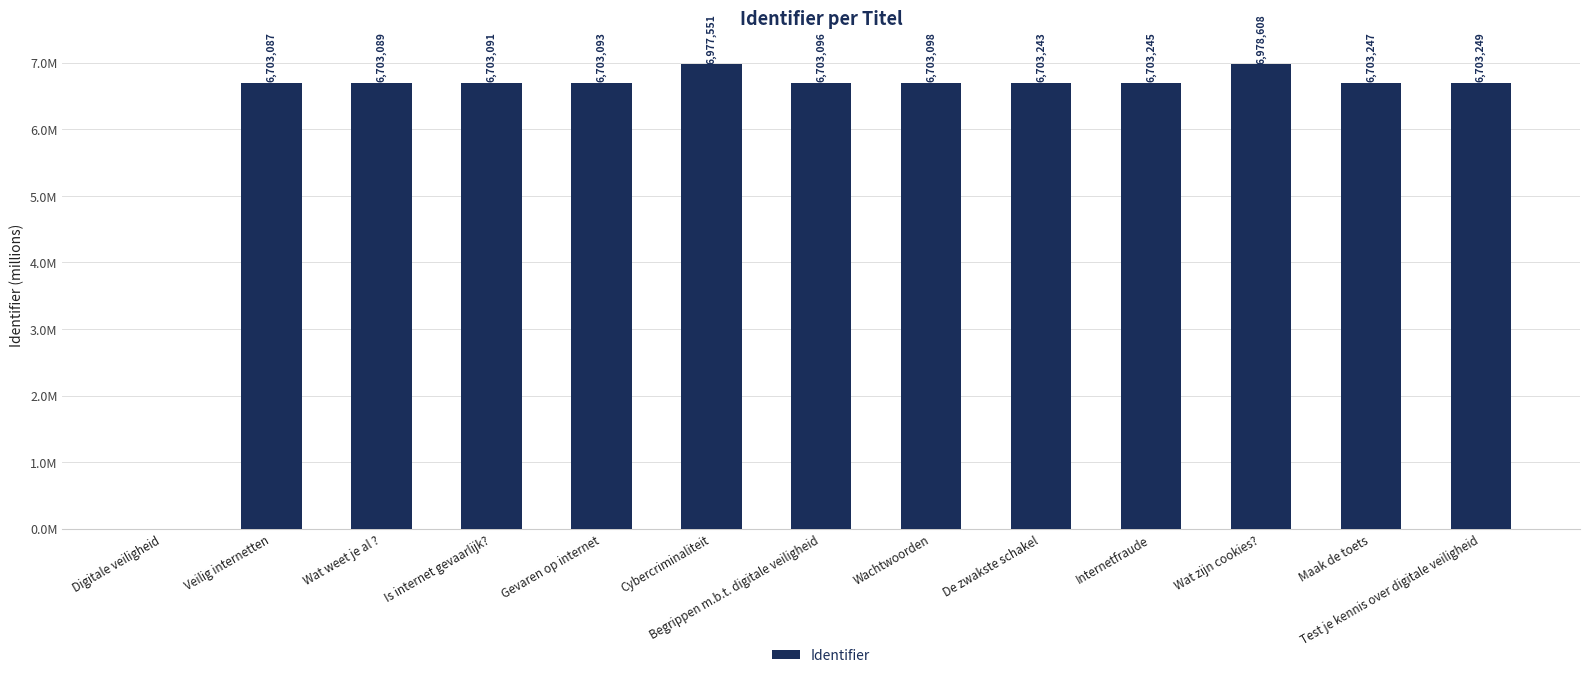

Which category has the highest value across all series?

Wat zijn cookies?